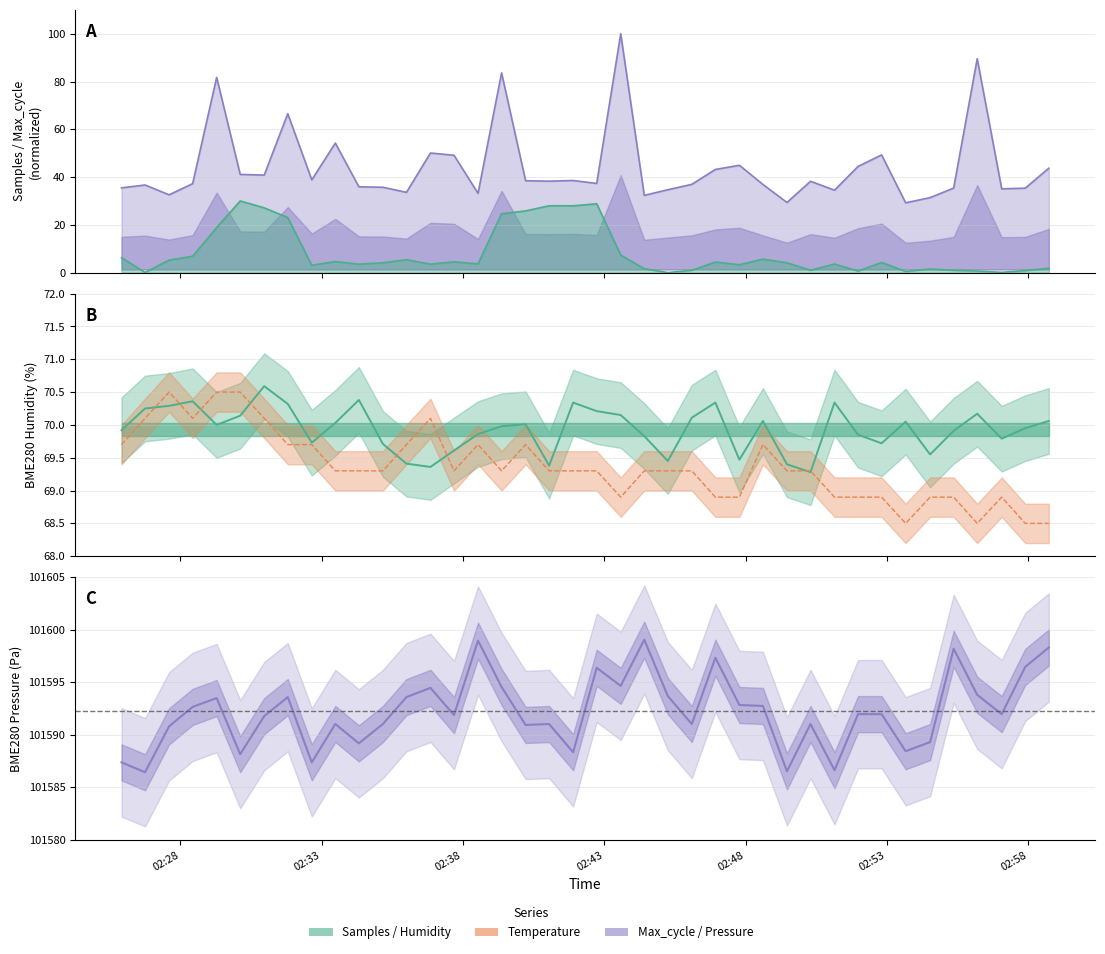

Which category has the highest value in the BME280_temperature series?

2021/11/17 02:27:36